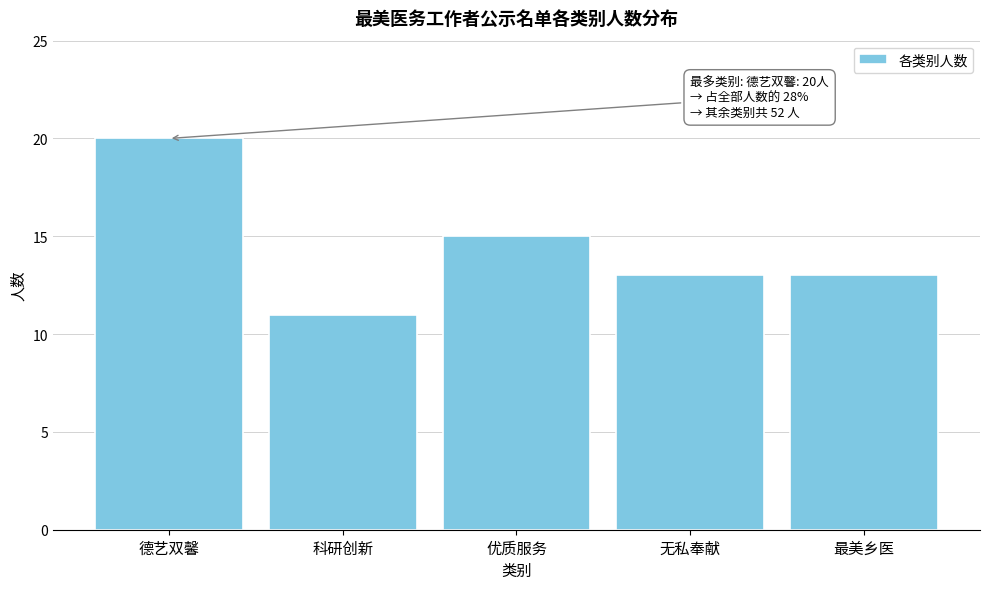

Reading left to right, extract all data points from this chart.

20	11	15	13	13